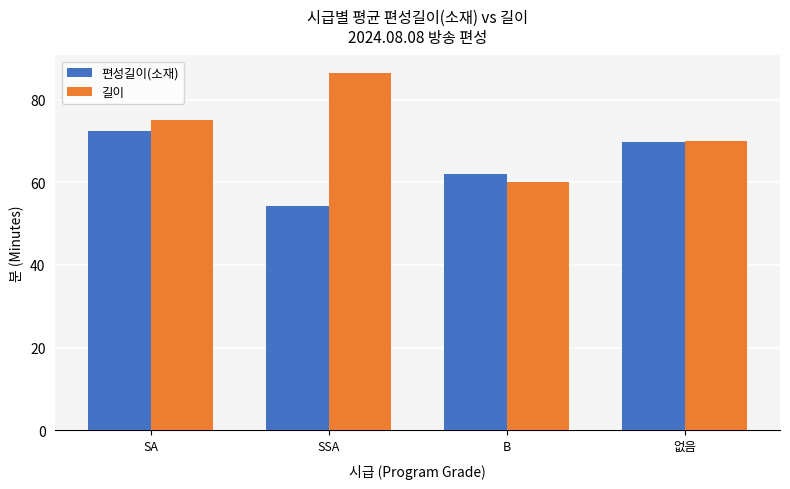

What is the difference between the 편성길이(소재) values at SA and SSA?

18.3